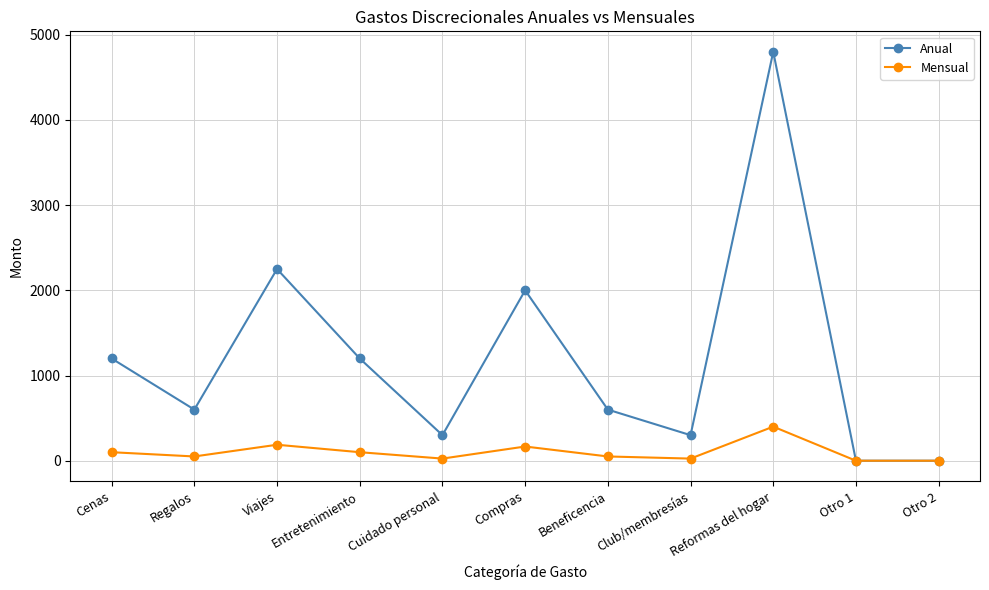

At which category is the sum across all series the highest?

Reformas del hogar